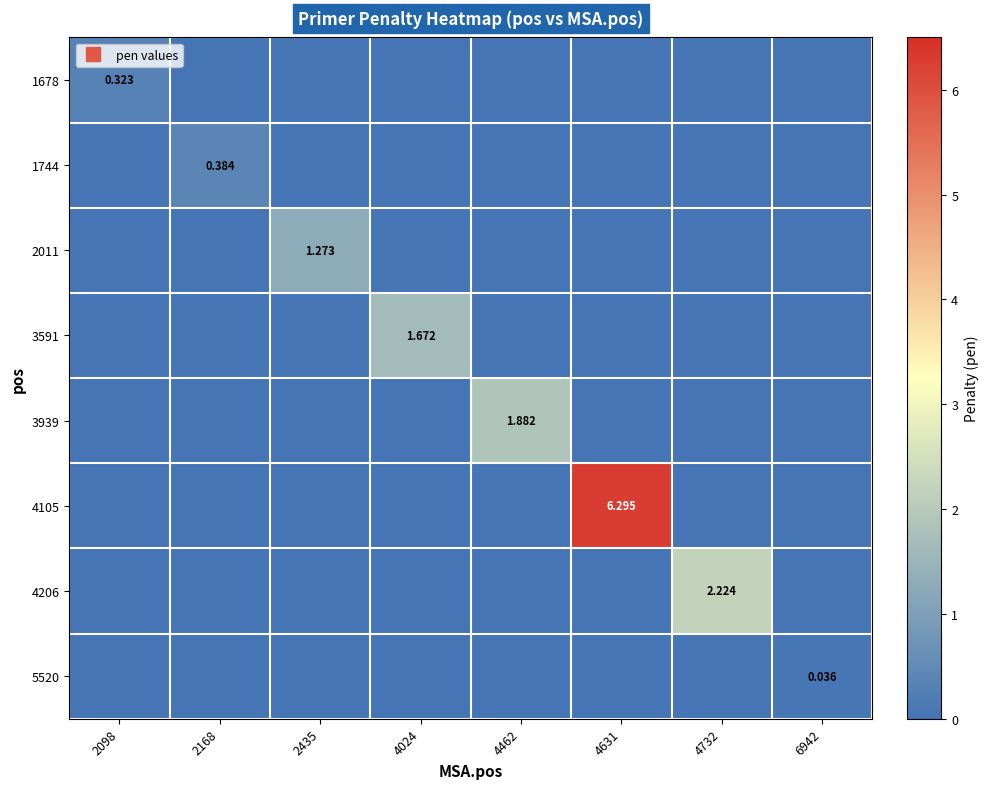

Rank the categories by 4105 value from highest to lowest.

4631, 2098, 2168, 2435, 4024, 4462, 4732, 6942